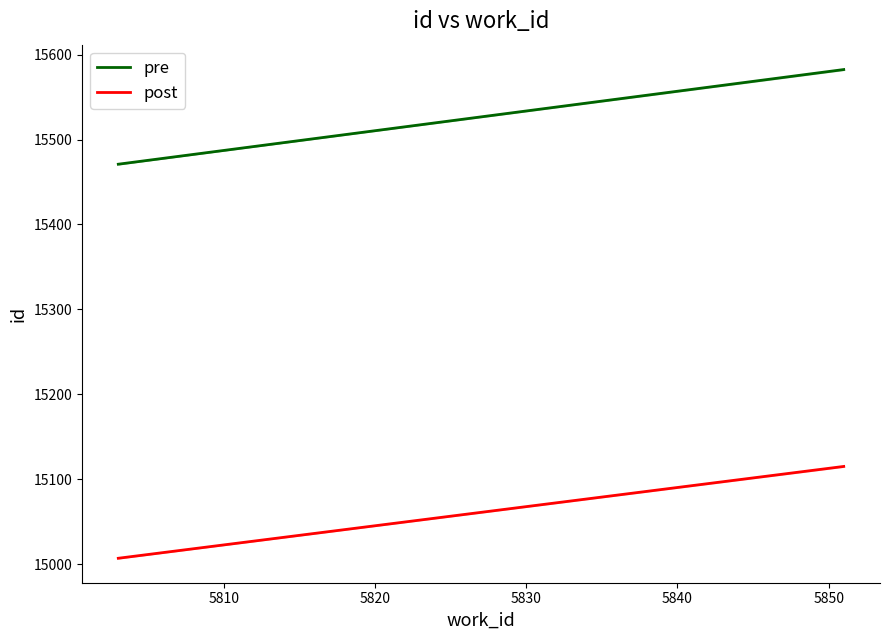

How many data points in pre are above 15582?

1